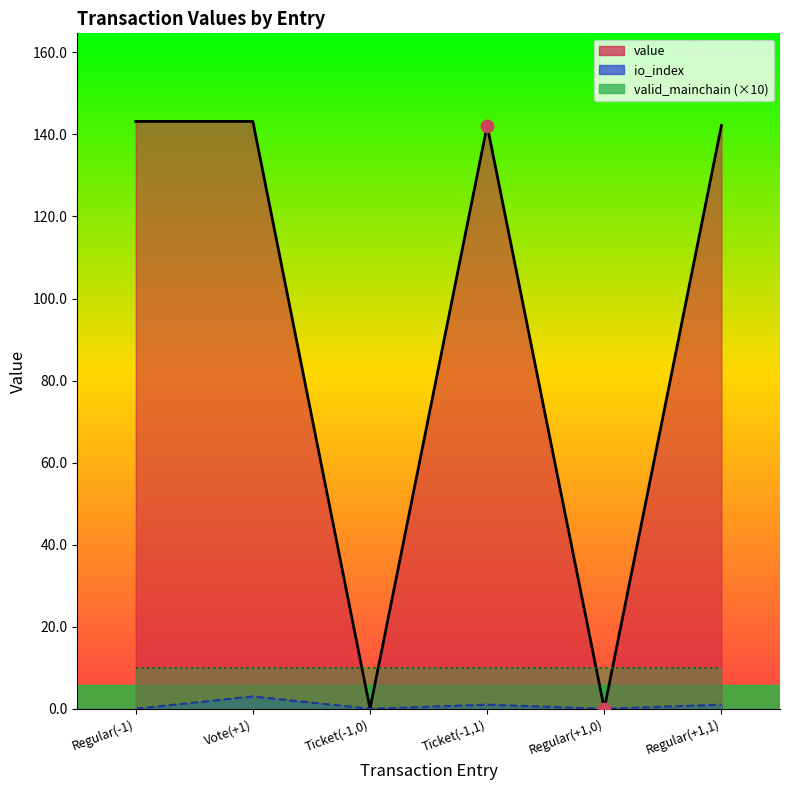

Which series has the largest Y range (max minus min)?

value